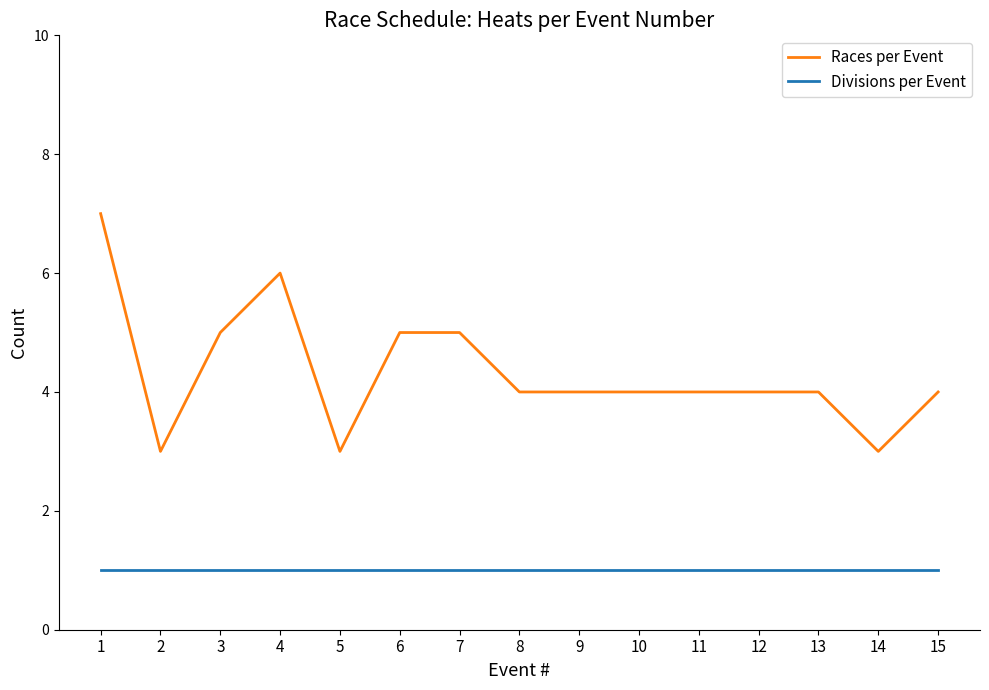

The Divisions per Event series shows 1 at 3. True or false?

True